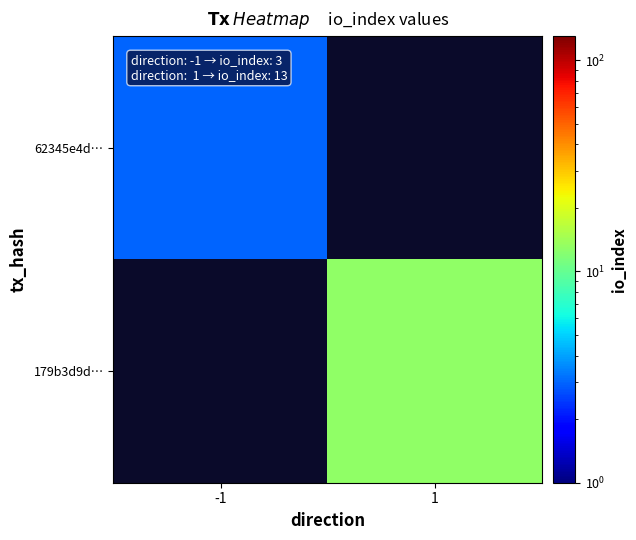

Rank the categories by 62345e4d… value from highest to lowest.

-1, 1